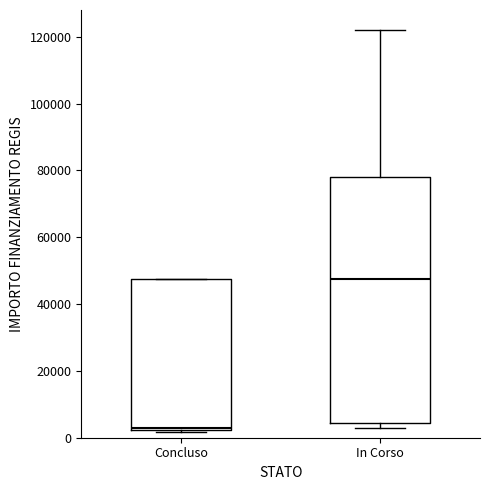

Which box has the lowest median line?

Concluso